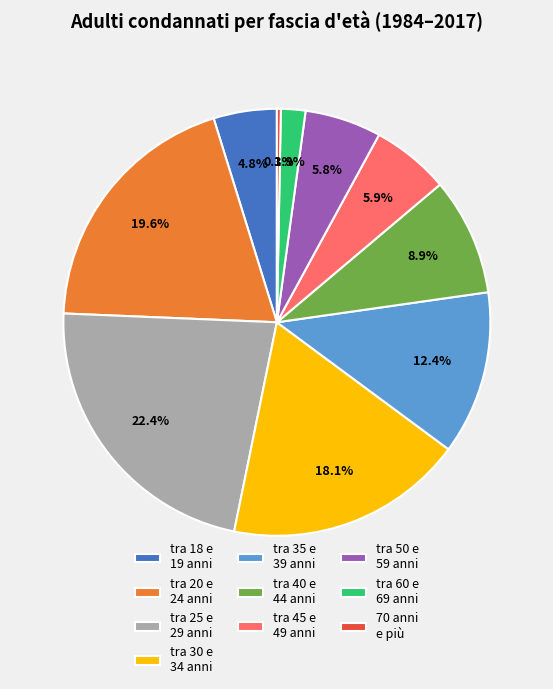

Between tra 30 e 34 anni and tra 25 e 29 anni, which is larger?

tra 25 e 29 anni